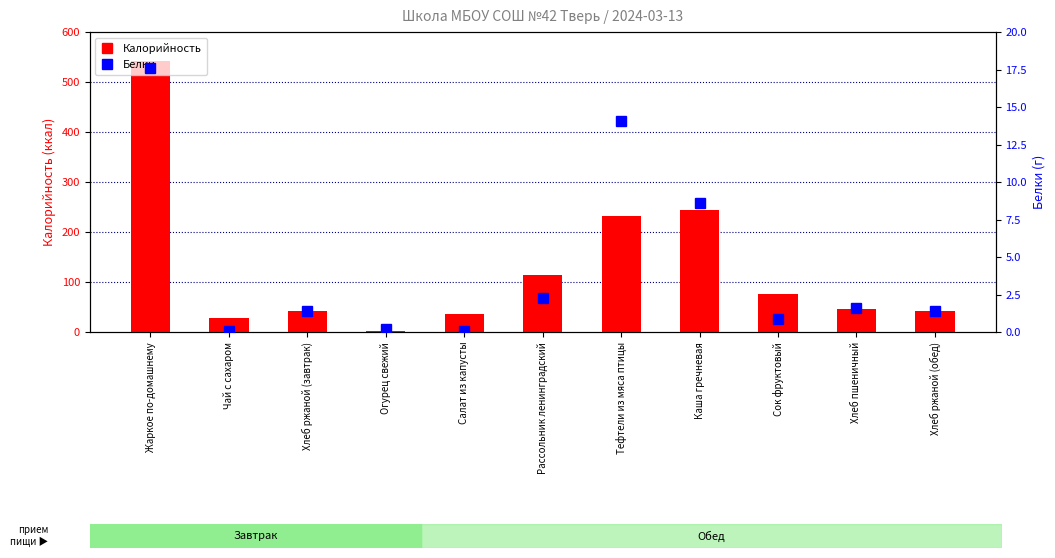

At which category is the sum across all series the highest?

Жаркое по-домашнему